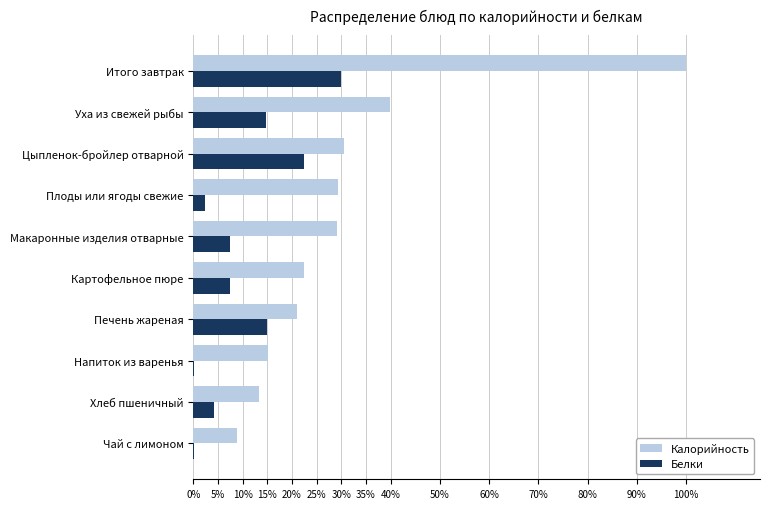

Which label corresponds to the largest value in the chart?

Итого завтрак